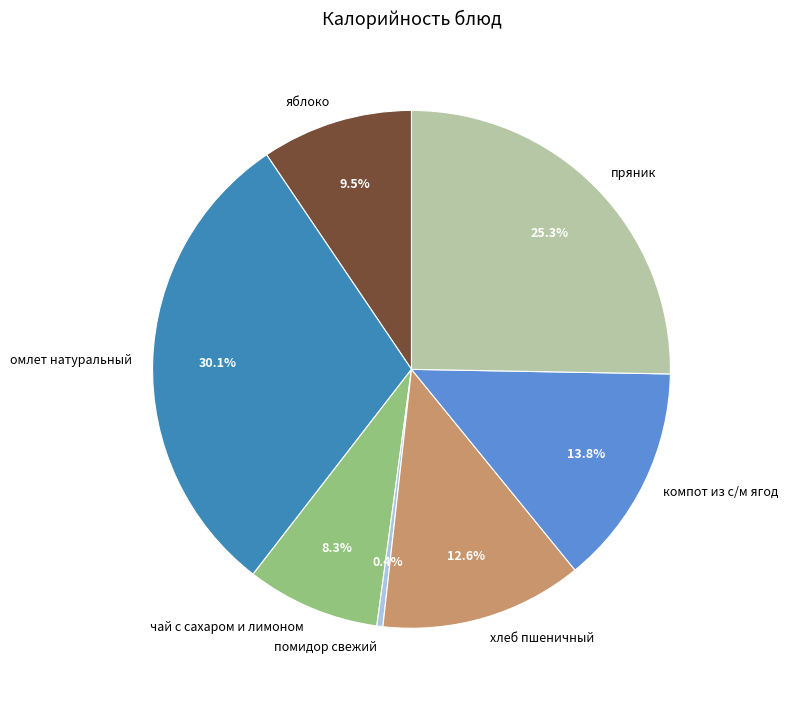

Rank the categories by value from highest to lowest.

омлет натуральный, пряник, компот из с/м ягод, хлеб пшеничный, яблоко, чай с сахаром и лимоном, помидор свежий